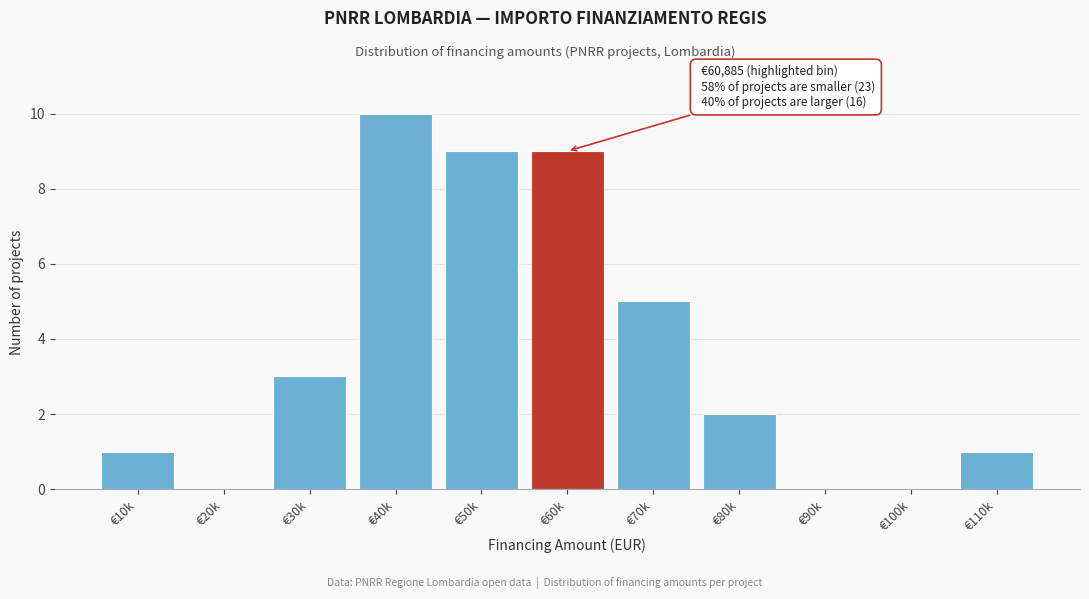

Reading right to left, transcribe all the data shown in this chart.

€110k=1	€100k=0	€90k=0	€80k=2	€70k=5	€60k=9	€50k=9	€40k=10	€30k=3	€20k=0	€10k=1